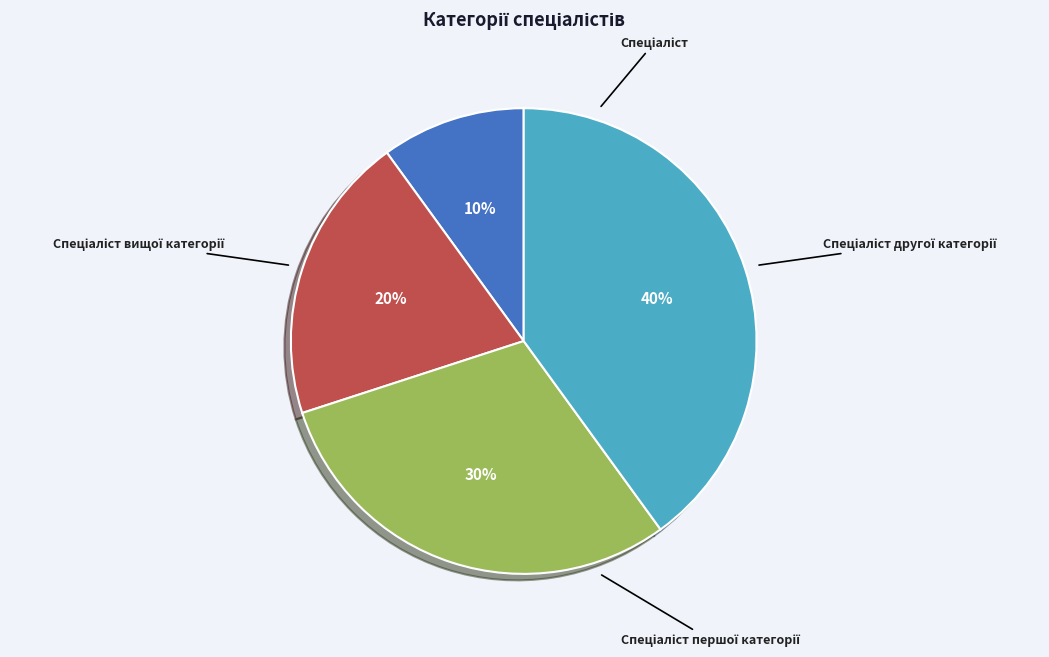

How many slices are in this pie chart?

4